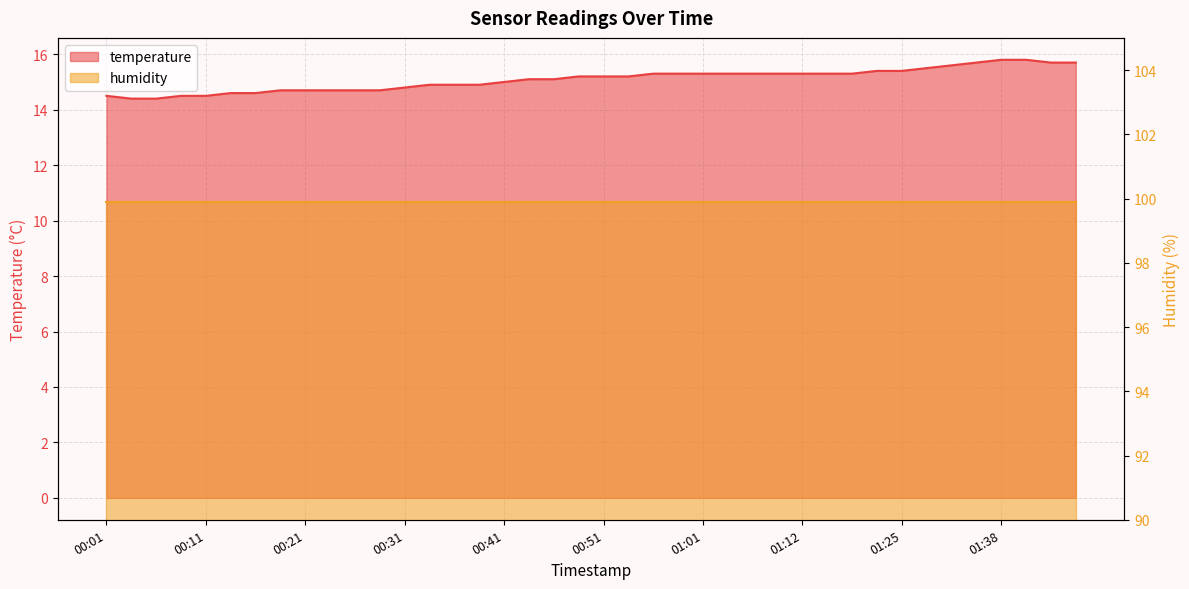

Rank the categories by value from highest to lowest.

01:38, 01:41, 01:36, 01:43, 01:46, 01:33, 01:30, 01:20, 01:25, 00:56, 00:59, 01:01, 01:04, 01:06, 01:09, 01:12, 01:14, 01:17, 00:48, 00:51, 00:53, 00:44, 00:46, 00:41, 00:34, 00:36, 00:39, 00:31, 00:18, 00:21, 00:24, 00:26, 00:29, 00:13, 00:16, 00:01, 00:09, 00:11, 00:04, 00:06